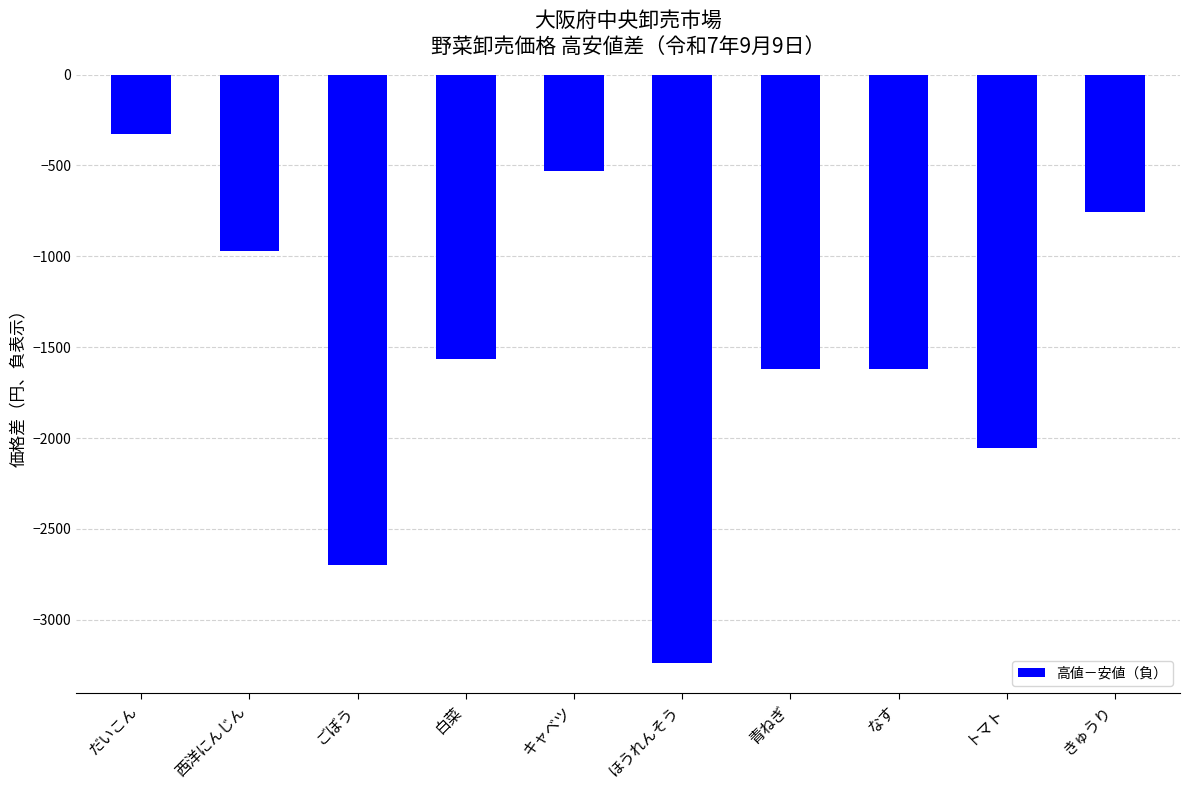

Which has a higher value, だいこん or きゅうり?

だいこん